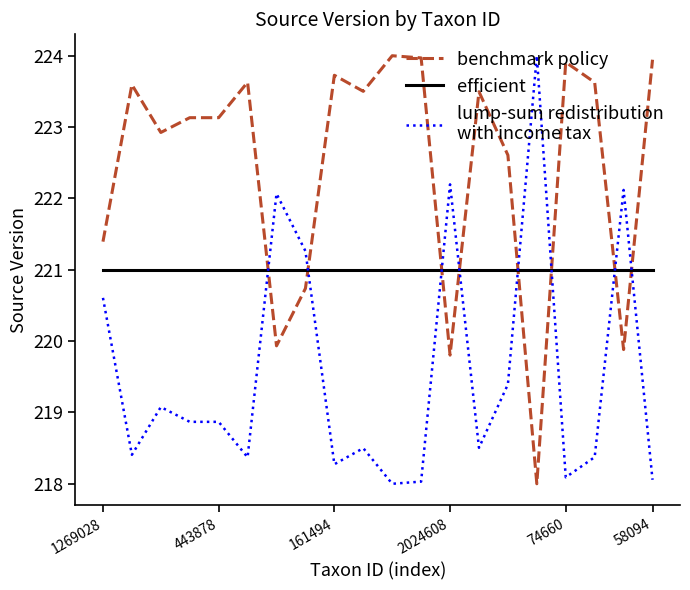

What is the greatest value displayed?

224.0